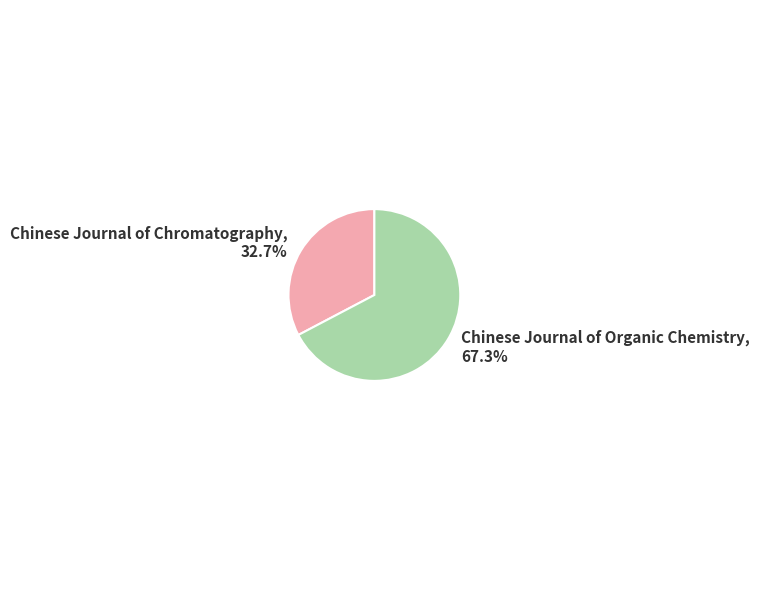

Which category accounts for the majority?

Chinese Journal of Organic Chemistry